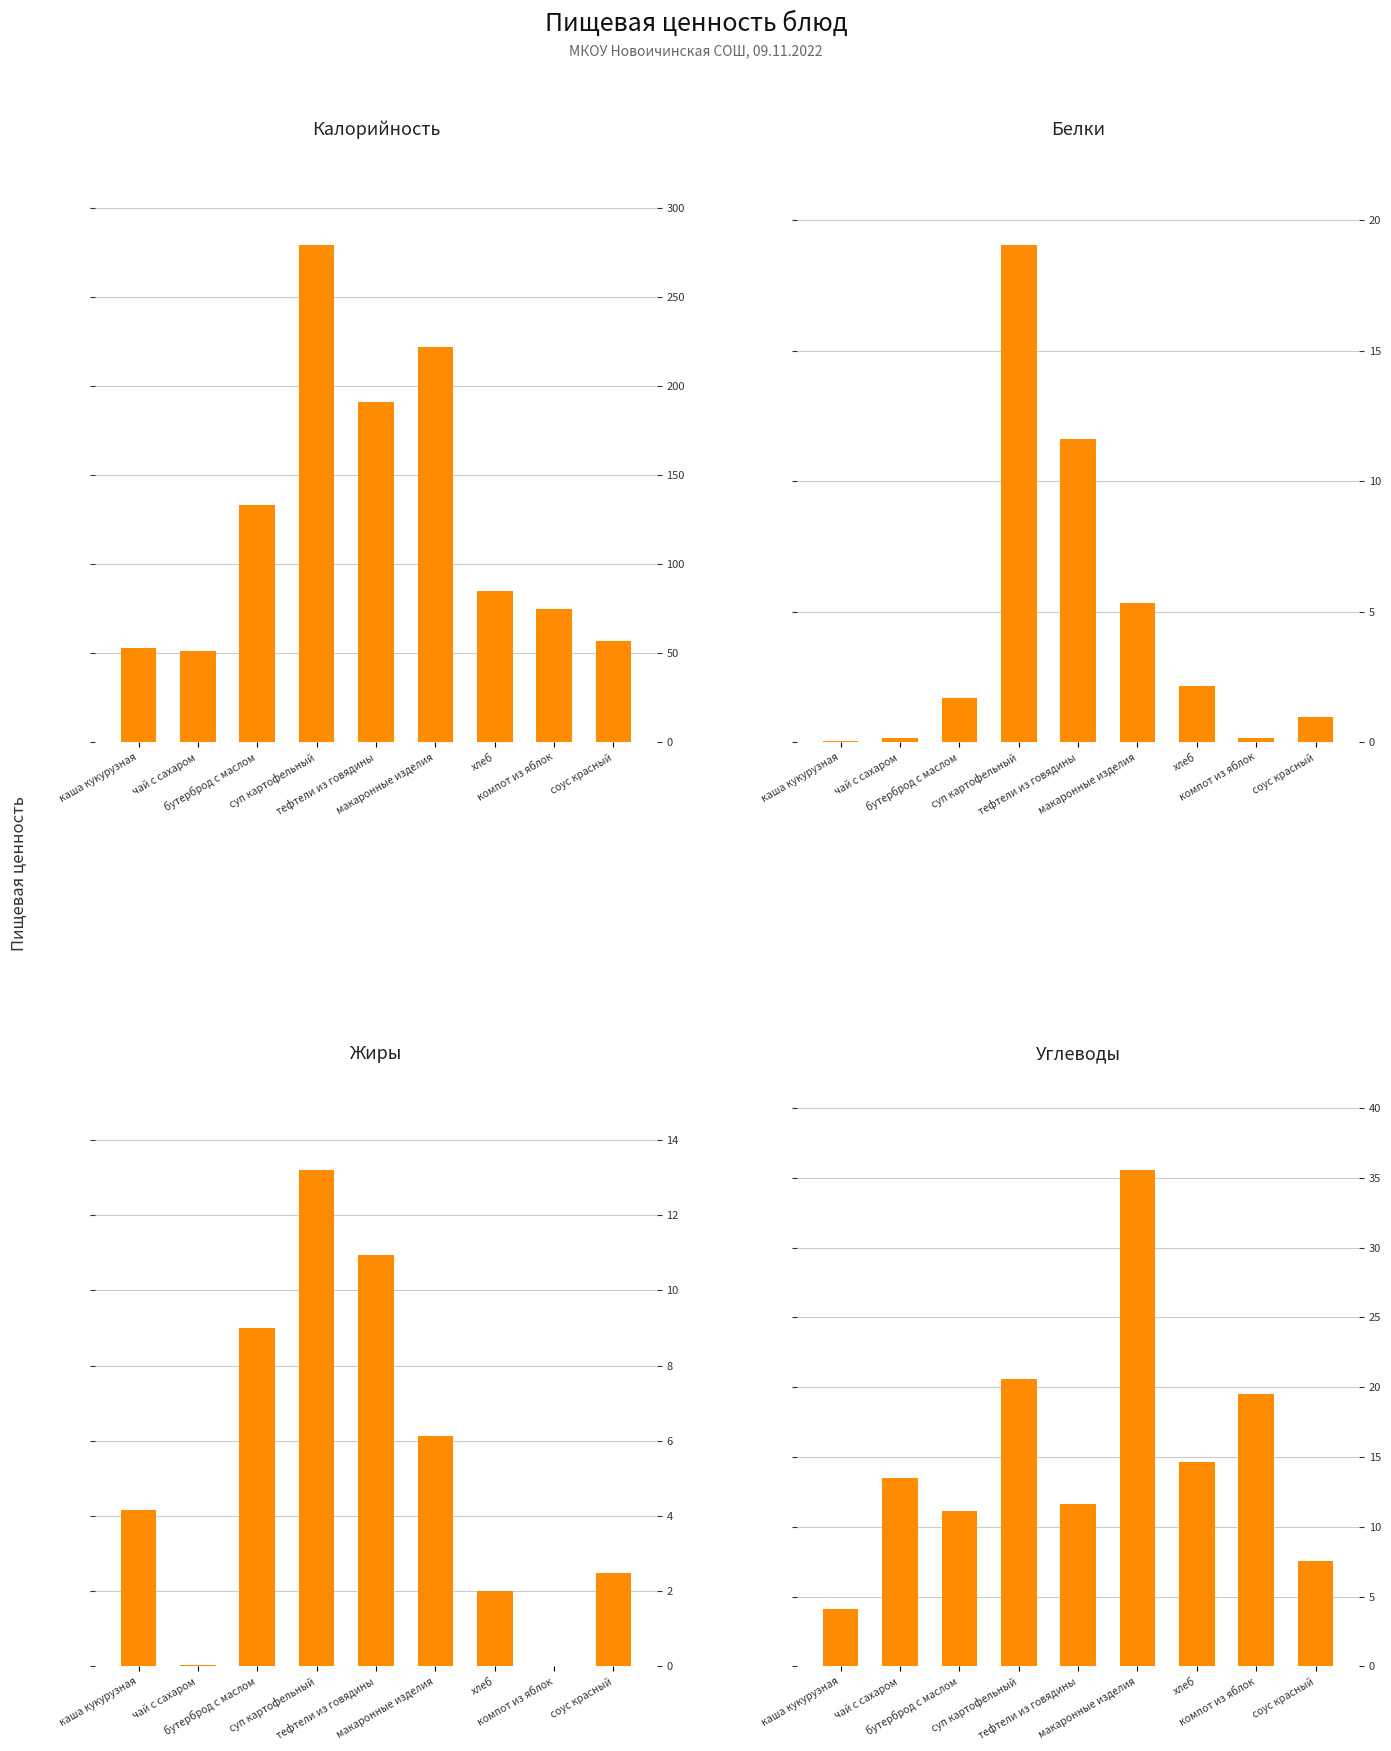

What is the total value across all series at хлеб?

103.8